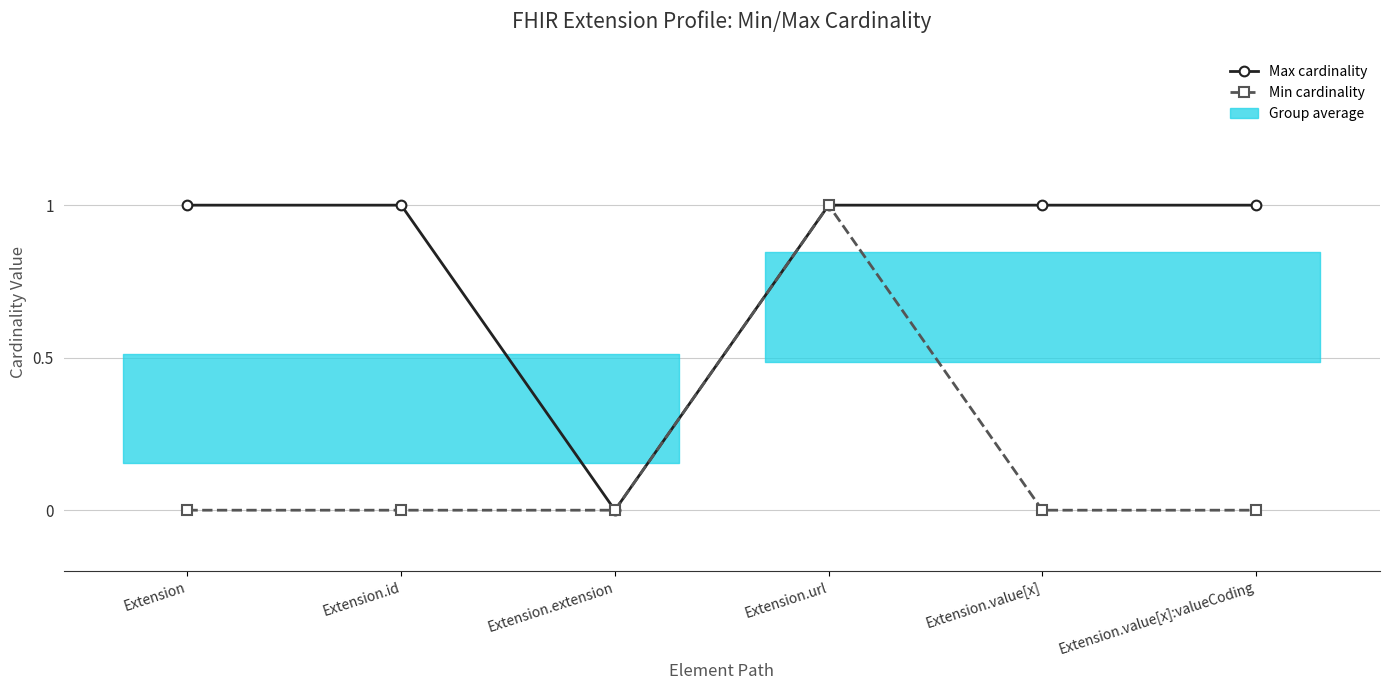

What is the label of the 2nd point from the left?

Extension.id